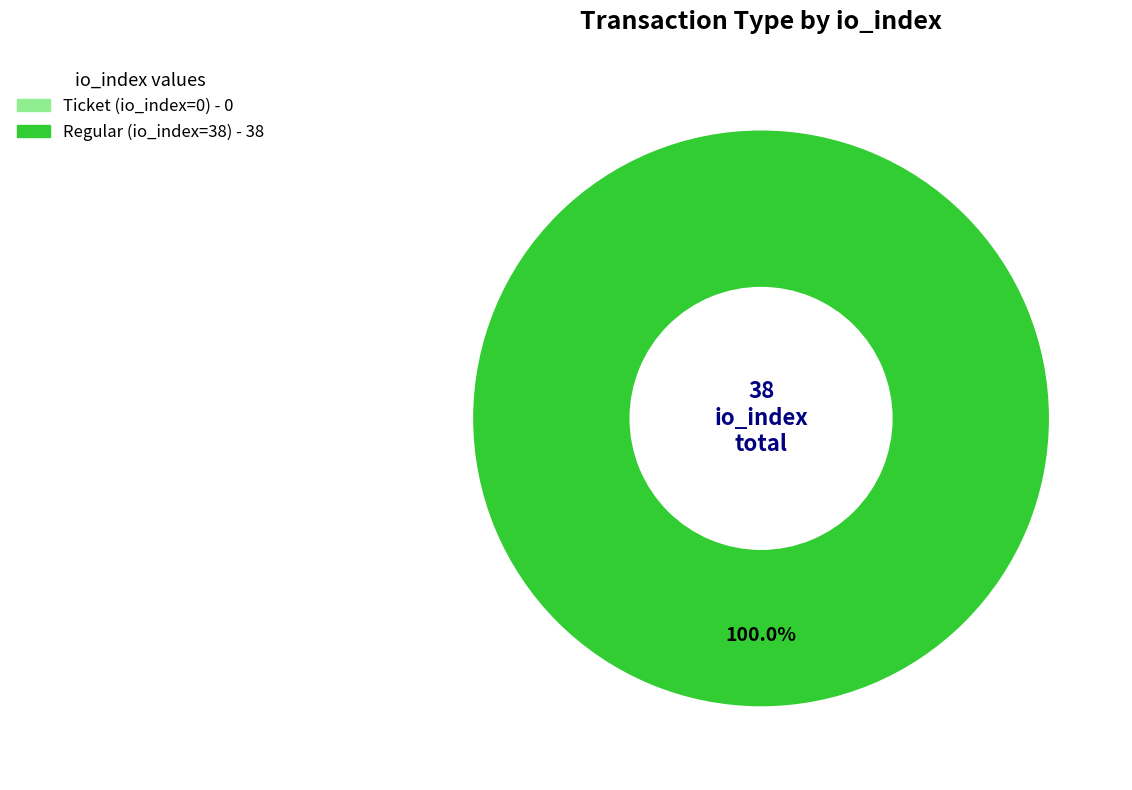

Is there any slice that represents more than half of the pie?

Yes